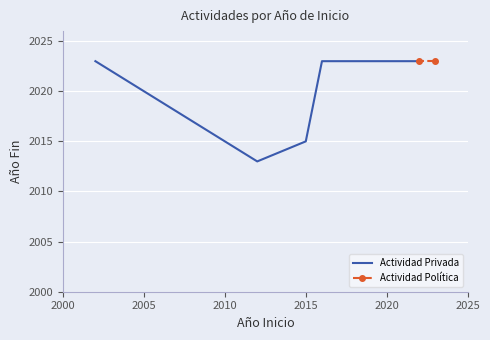

Is it true that the value at 2015 is 3562?

False